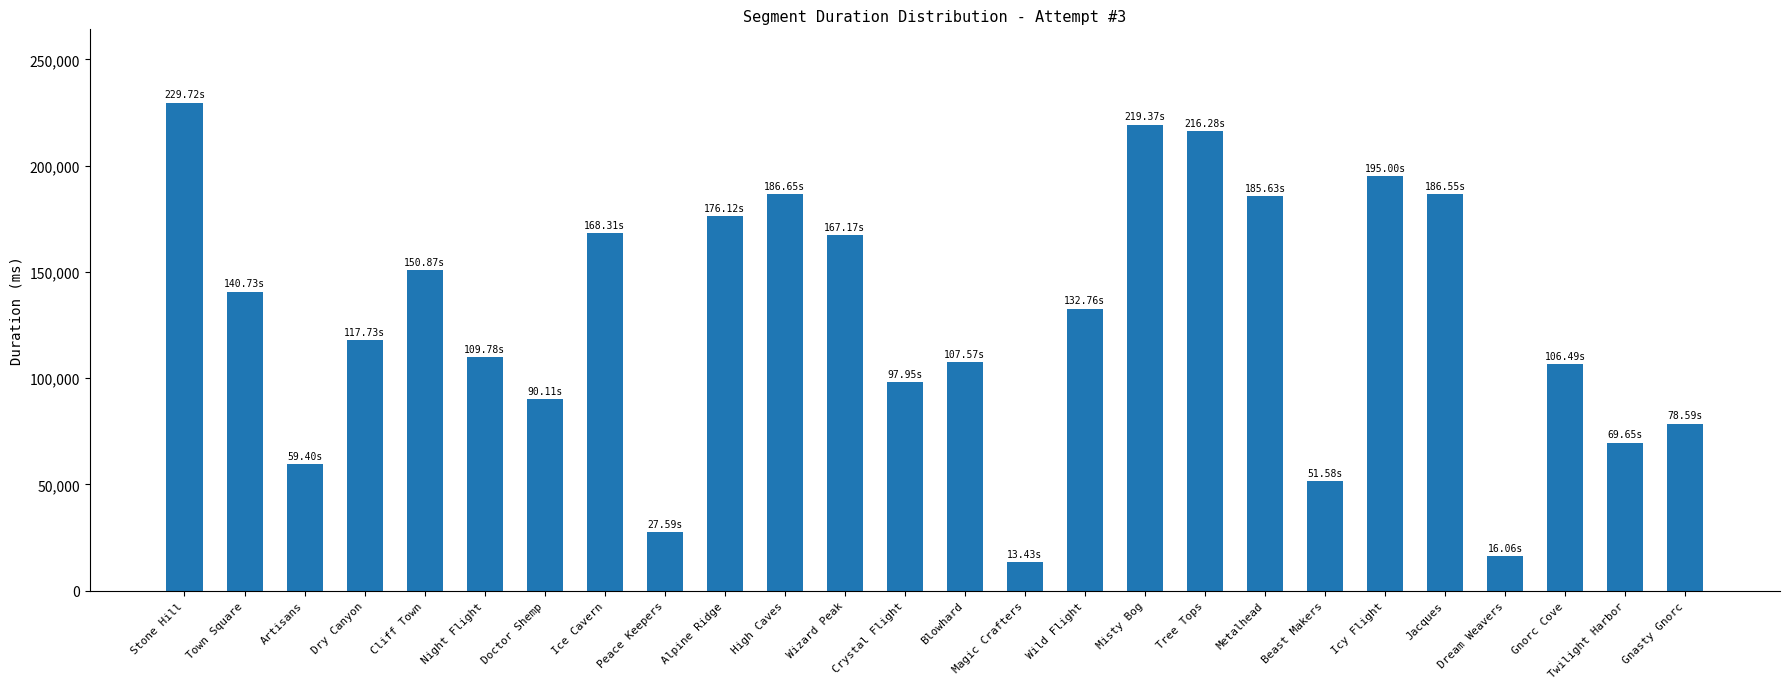

Is it true that the value at Town Square is 36338?

False